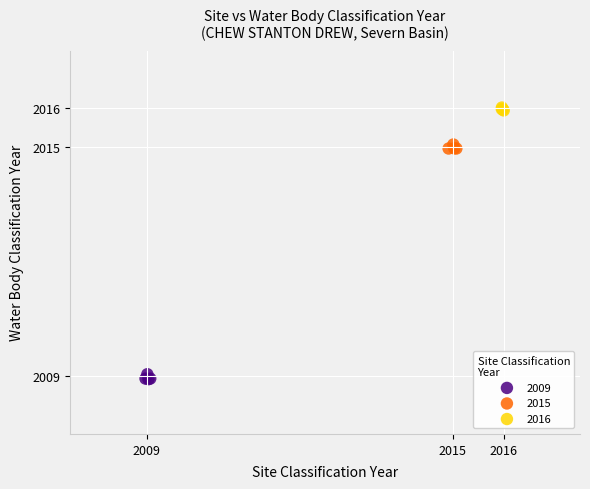

Which series reaches the minimum Y coordinate?

2009